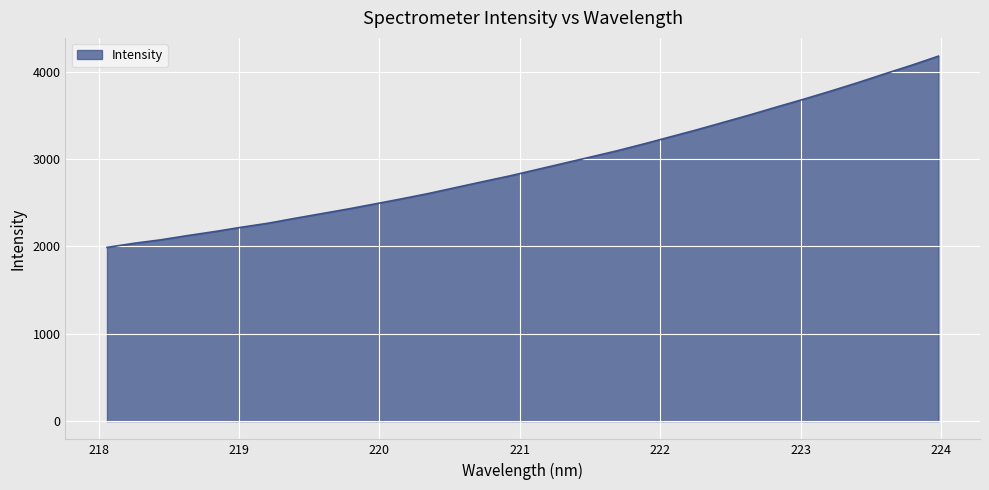

What is the maximum value shown in the chart?

4179.1